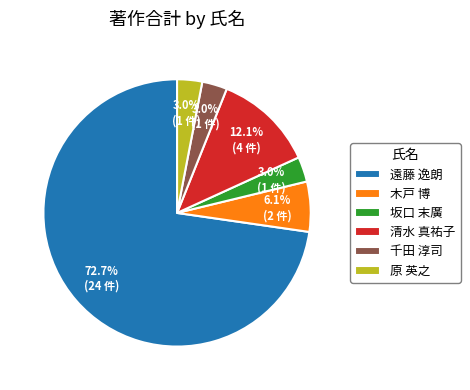

What is the ratio of the value at 原 英之 to the value at 木戸 博?

0.5